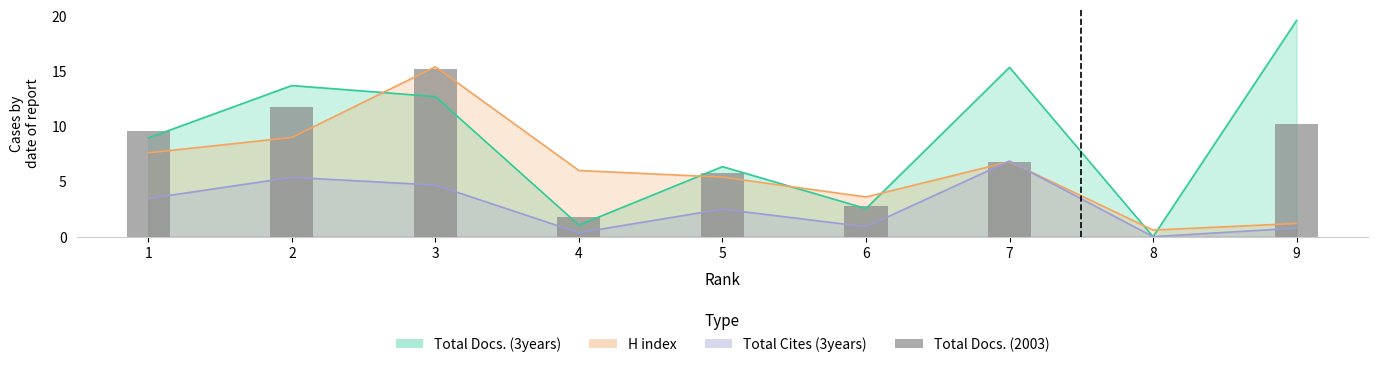

How many positive values are there?

8